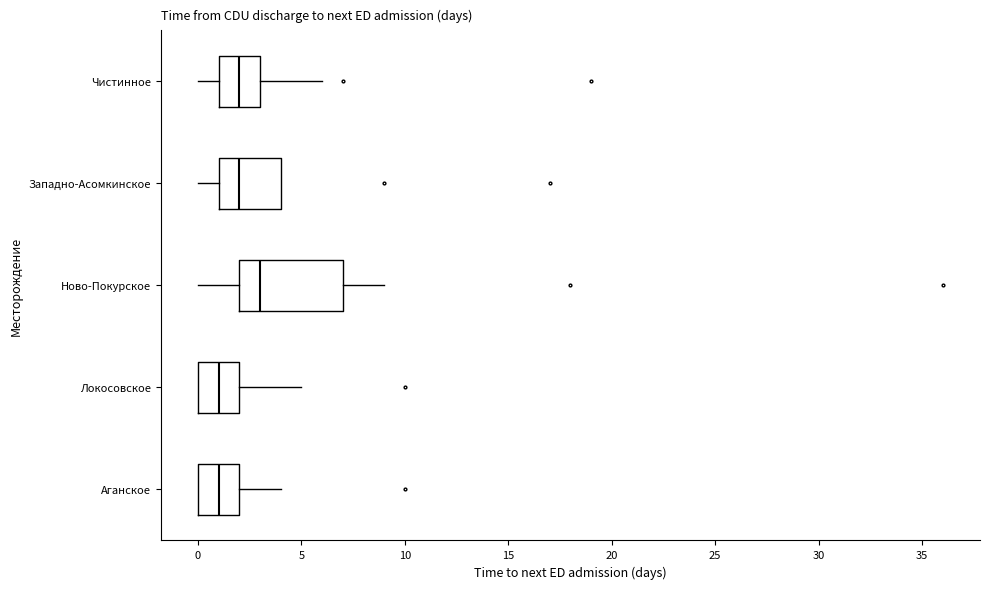

Where is the right edge of the box for Западно-Асомкинское on the x-axis? The values are not printed on the chart, so give them approximately, as read against the axis.

4